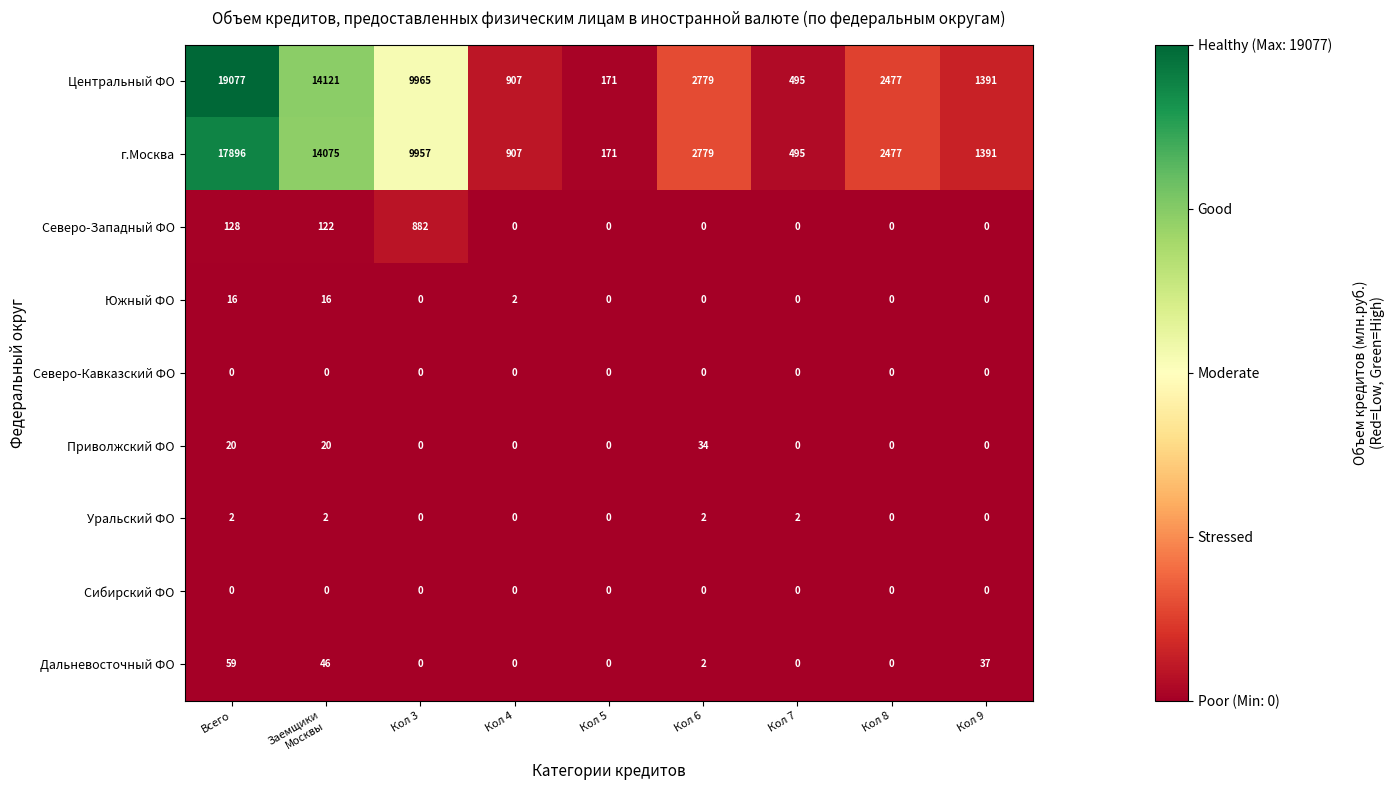

Which series has the largest range (max minus min)?

Центральный ФО